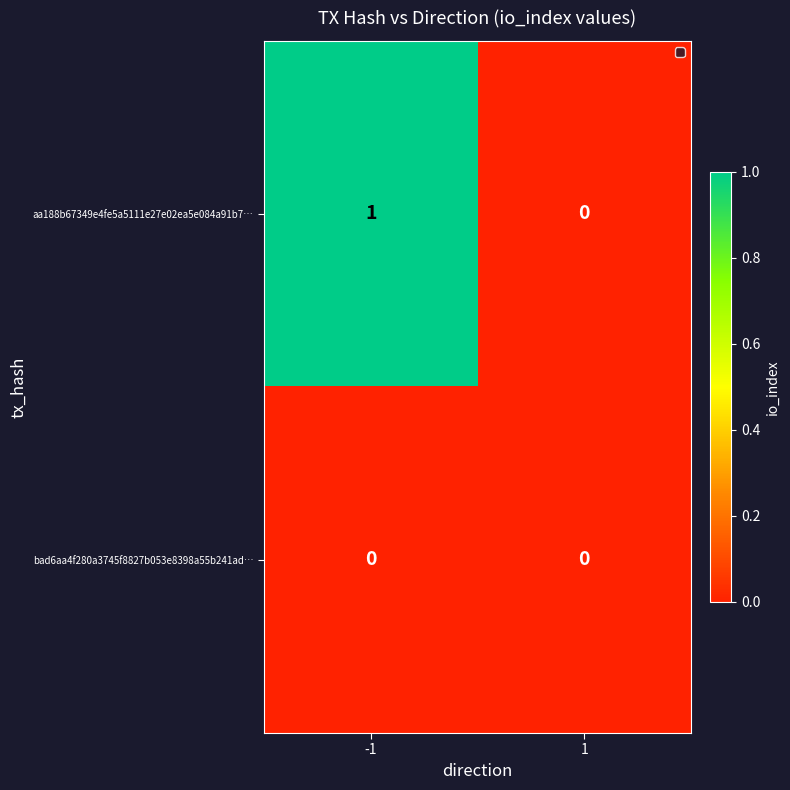

List the series in order of their peak value, highest first.

aa188b67349e4fe5a5111e27e02ea5e084a91b7…, bad6aa4f280a3745f8827b053e8398a55b241ad…